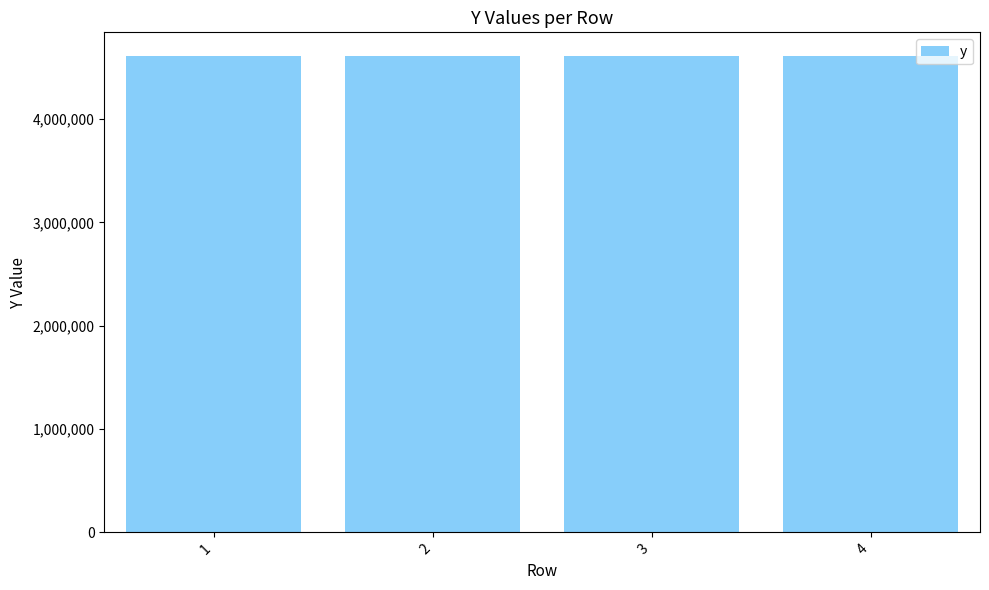

Approximately how many times larger is the value at 3 compared to 1?

1.0